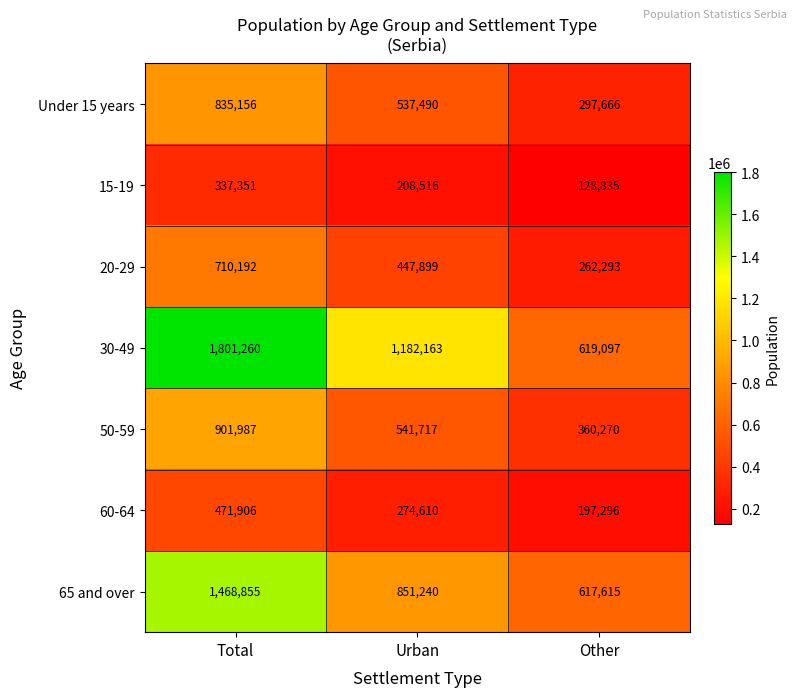

Between Total and Other, which series saw the biggest shift?

30-49